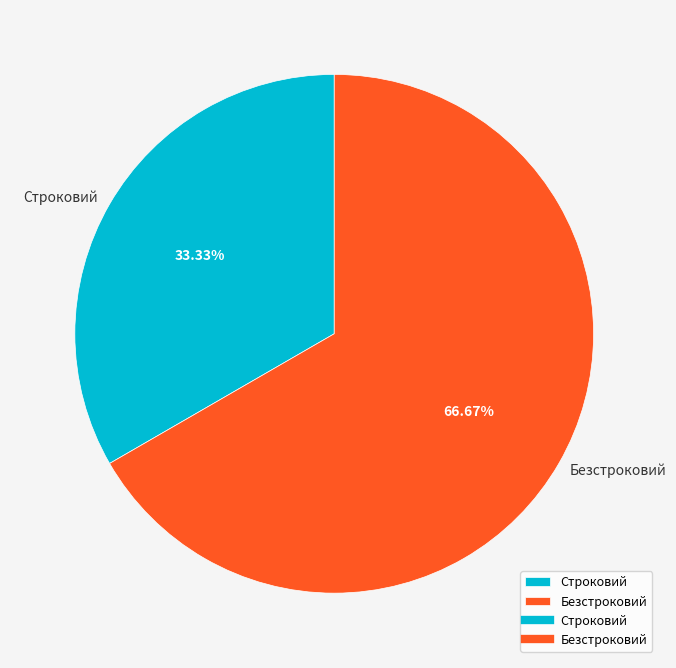

To the nearest percent, what is the difference between the largest and smallest slice percentages?

33%